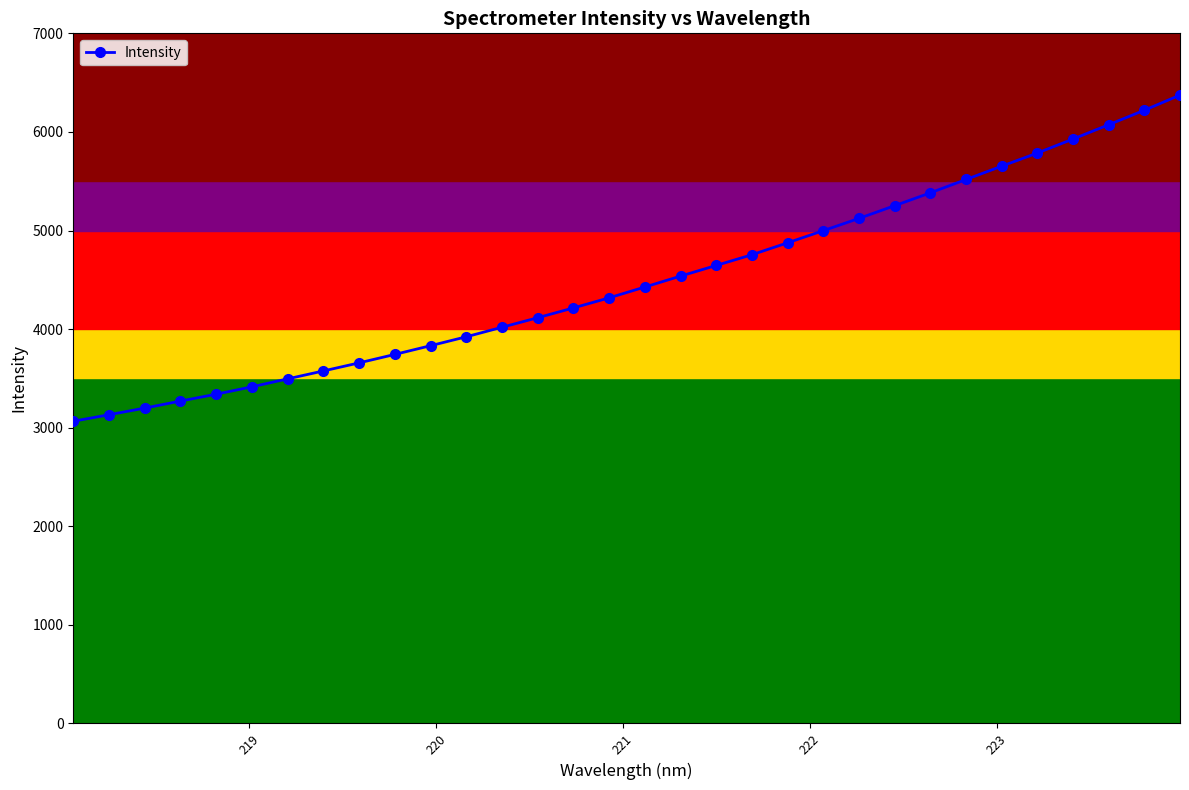

What is the sum of all values?

143860.3